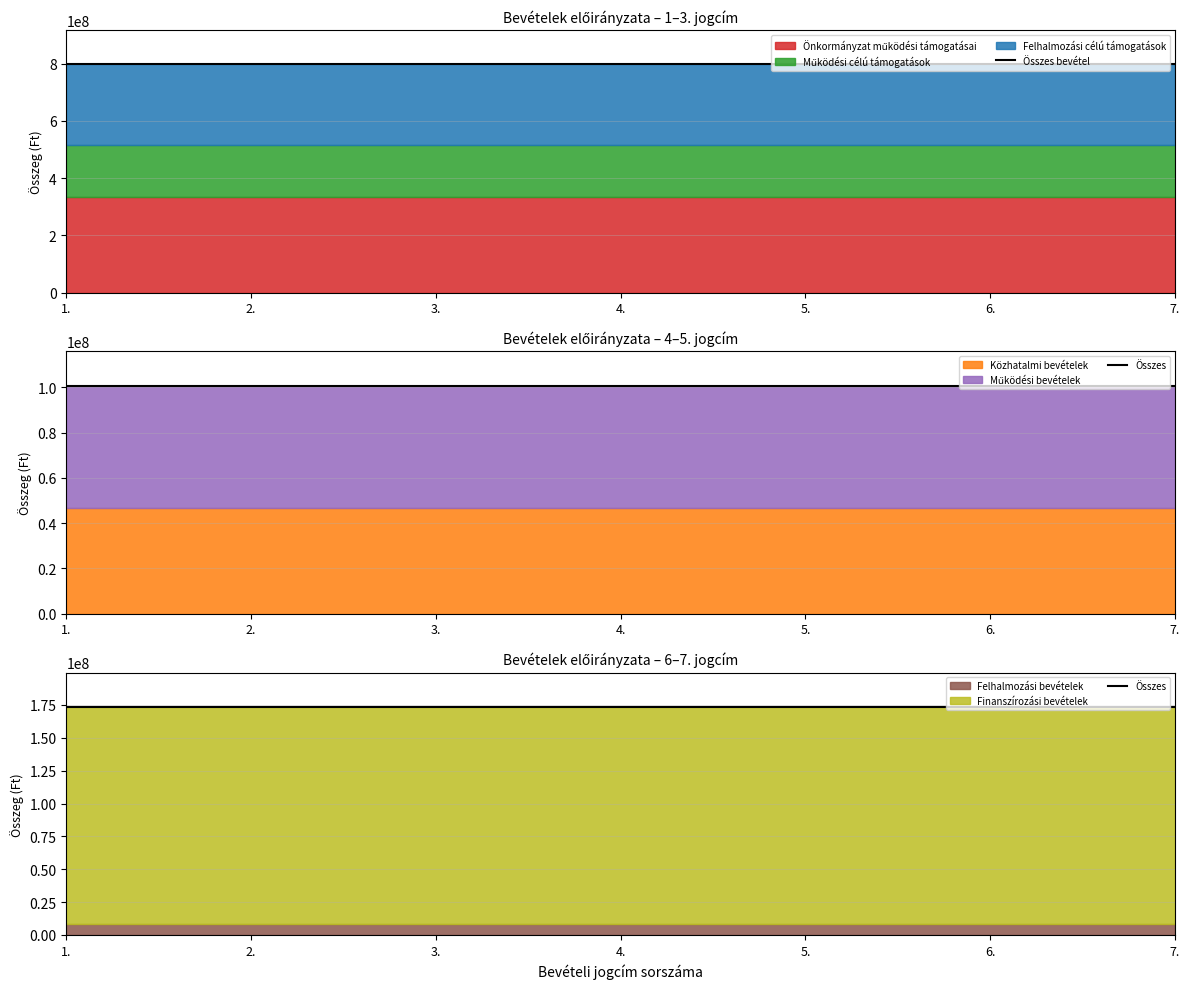

Which category has the lowest value across all series?

1.